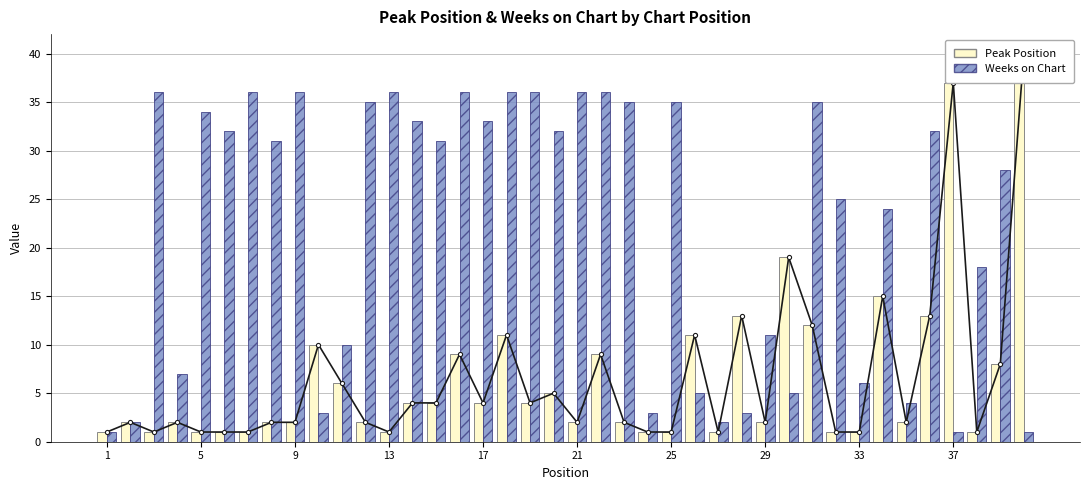

What is the value of the Peak Position (line) bar at the 29th from the left?

2